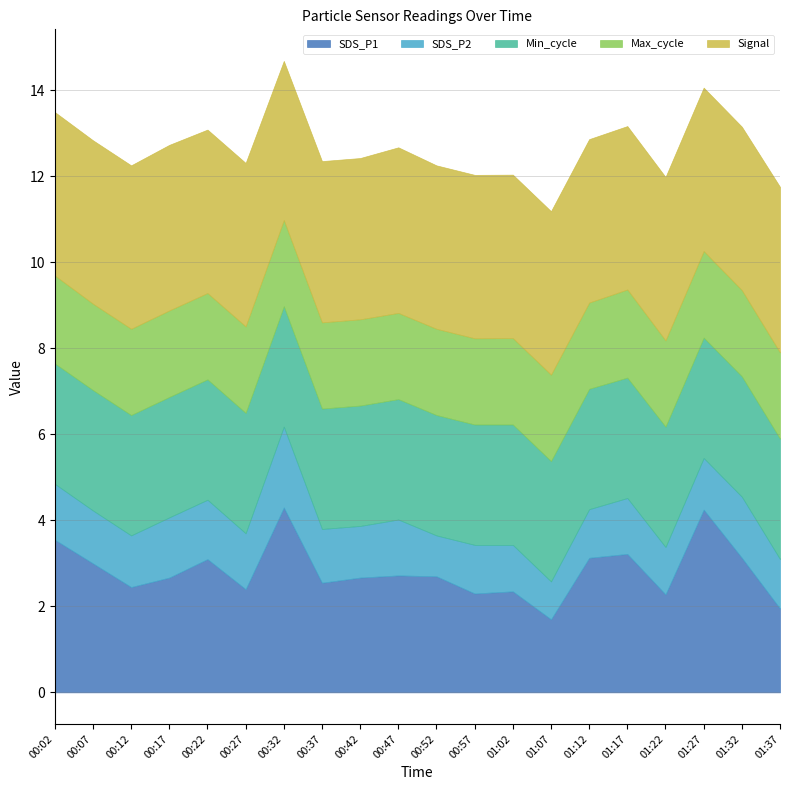

Is it true that SDS_P1 equals 1.2 at 01:07?

False